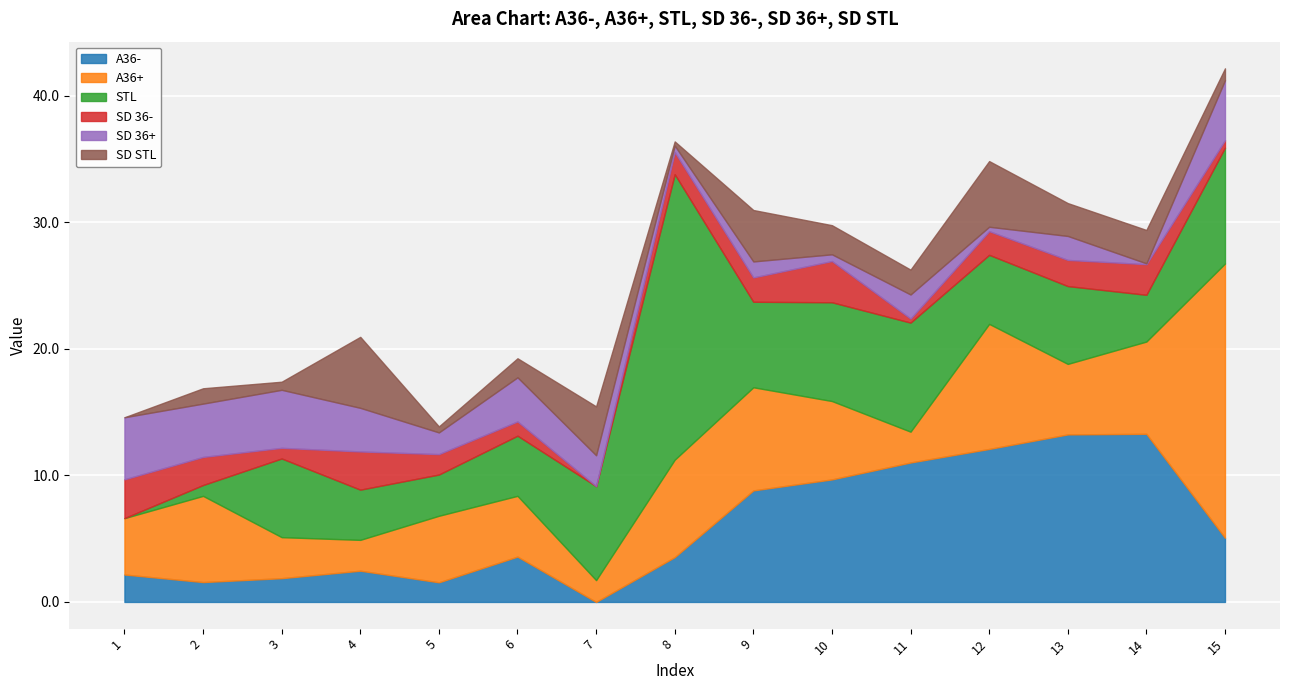

How many interior local valleys does the SD 36+ series have?

6